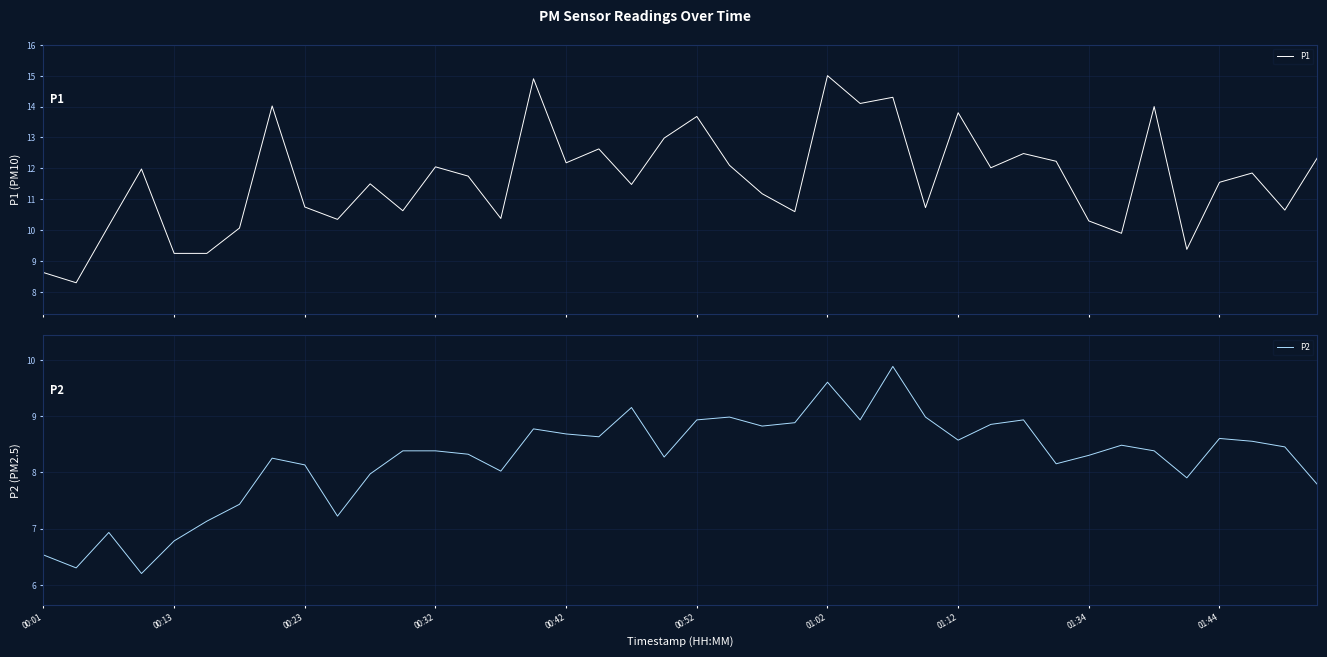

True or false: P1 and P2 cross at least once.

False